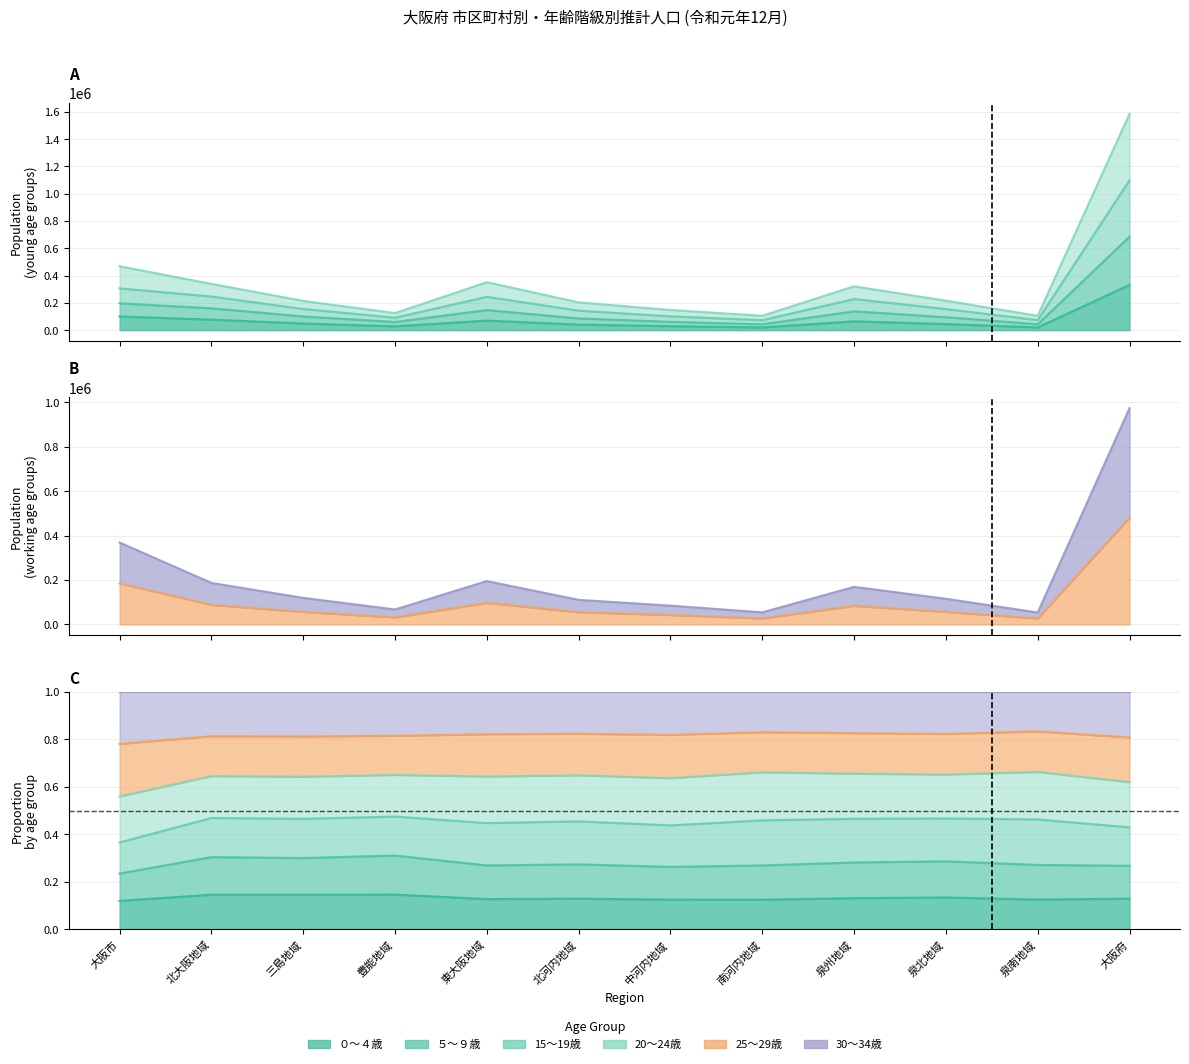

At how many categories does at least one series exceed 1045883?

1